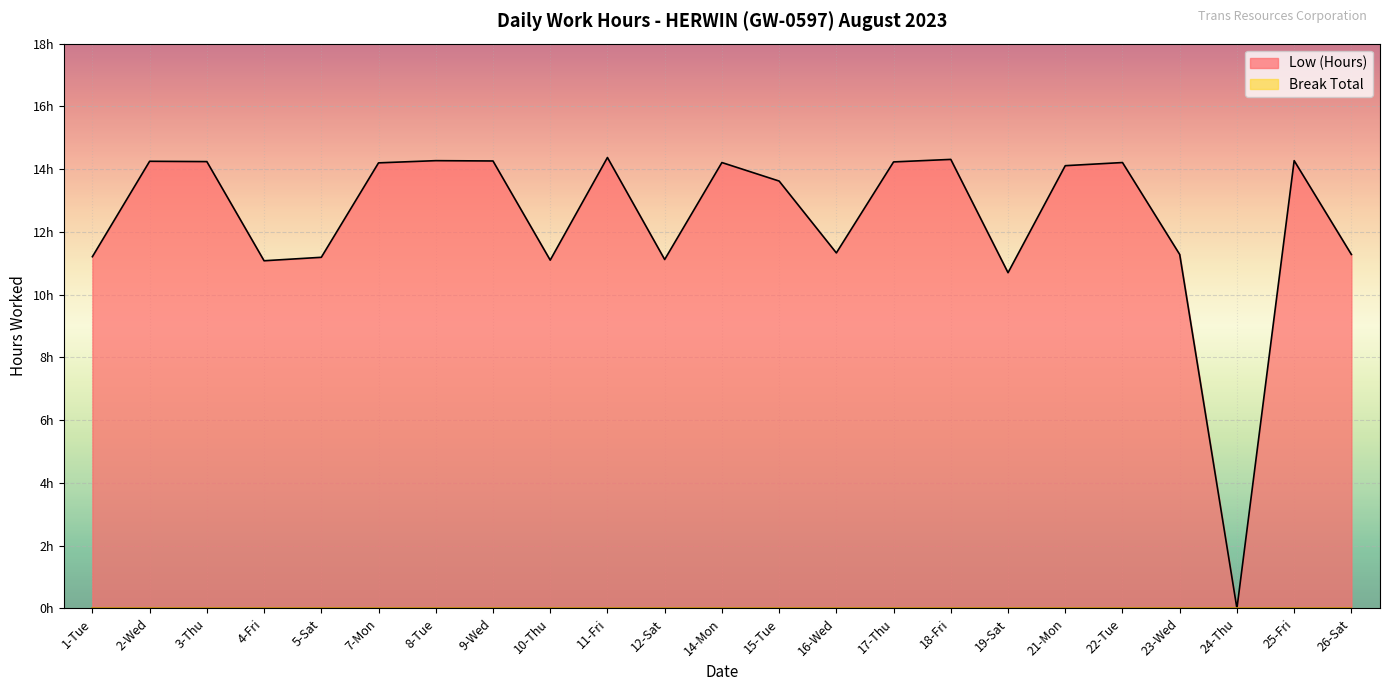

How many lines are shown in the chart?

1